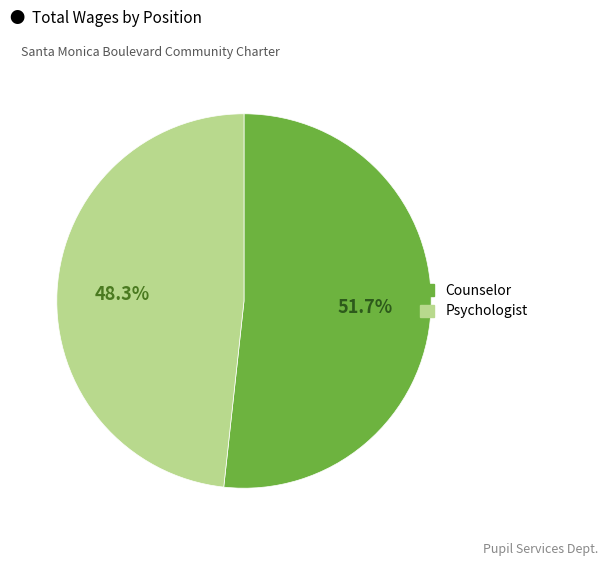

Which slice is the smallest?

Psychologist